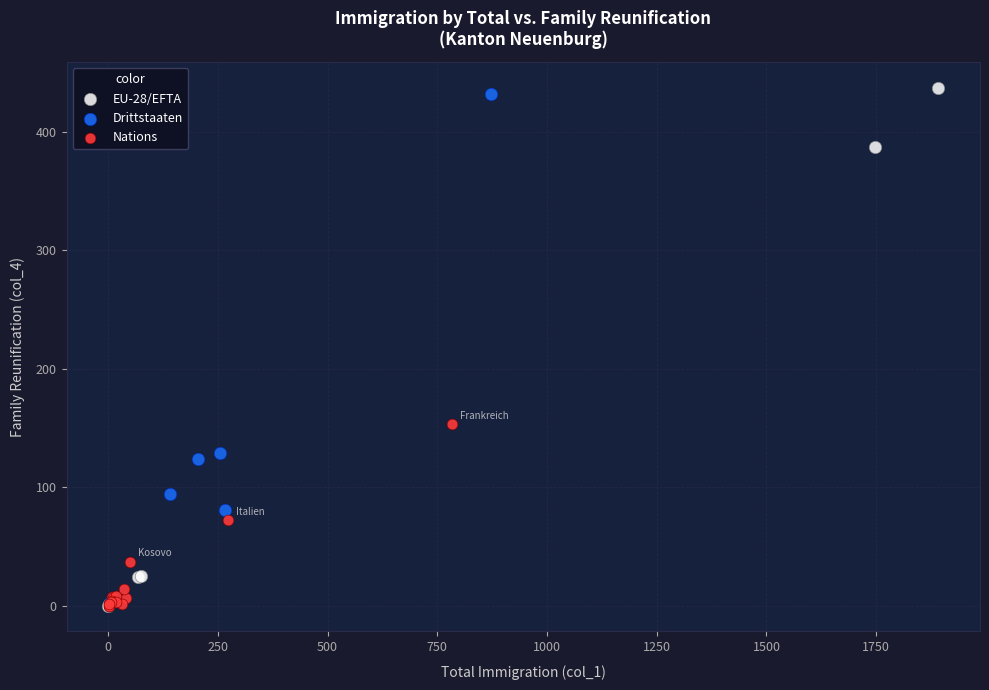

Which series has the widest spread of Y values?

EU-28/EFTA